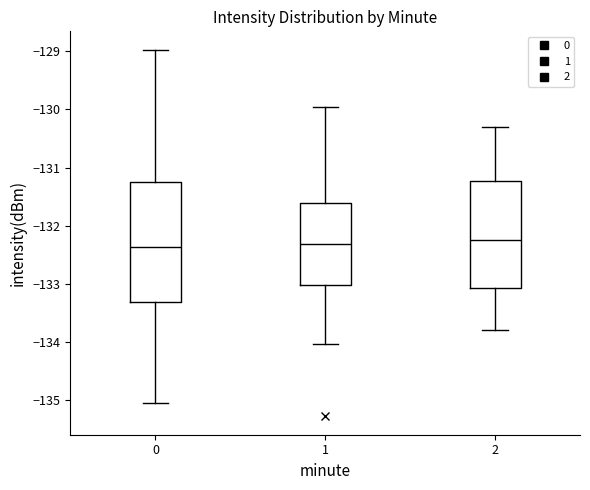

Reading left to right, transcribe this box plot: for each box, give where its median line is, the range the box spans, and where its two whiskers end, as read against the y-axis. The values are not printed on the chart, so give them approximately, as read against the axis.

0: median -132.4, box -133.3 to -131.2, whiskers -135.1 to -129.0
1: median -132.3, box -133.0 to -131.6, whiskers -134.0 to -130.0
2: median -132.2, box -133.1 to -131.2, whiskers -133.8 to -130.3